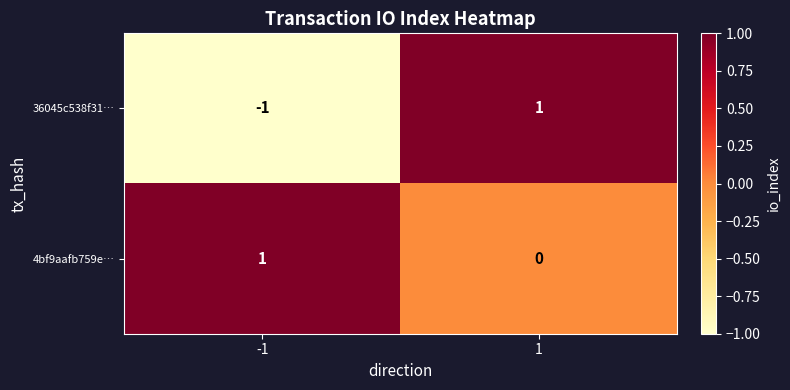

Rank the categories by 4bf9aafb759e… value from highest to lowest.

-1, 1